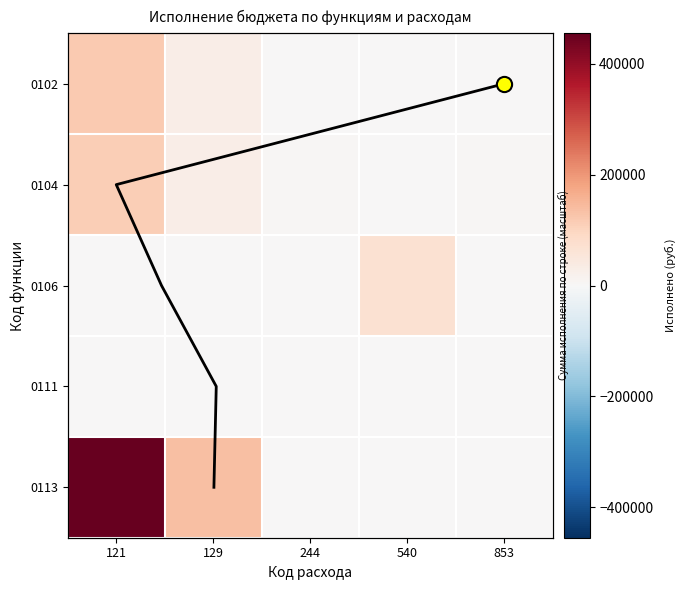

Which series changed the most between 121 and 129?

0113